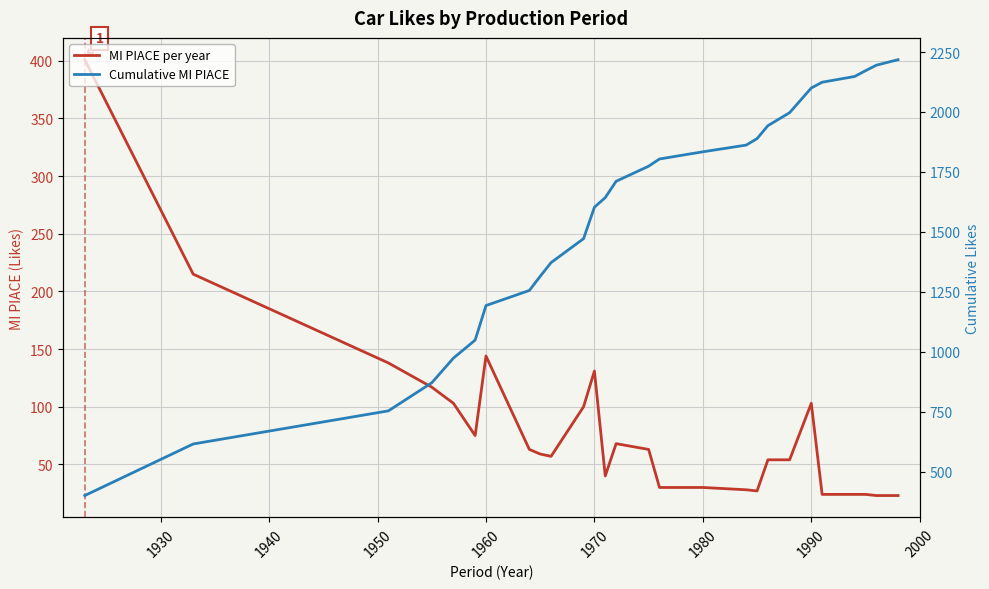

What is the value of the Cumulative MI PIACE point at the 4th from the left?

871